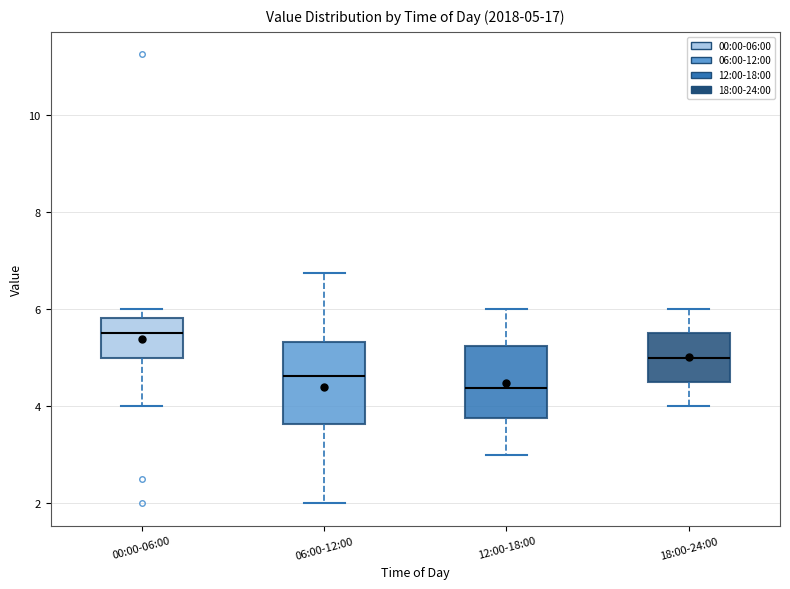

Which box's median line is the highest?

00:00-06:00